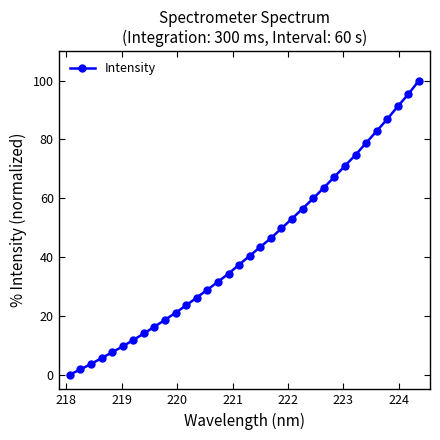

What is the difference between the maximum and minimum values?

100.0